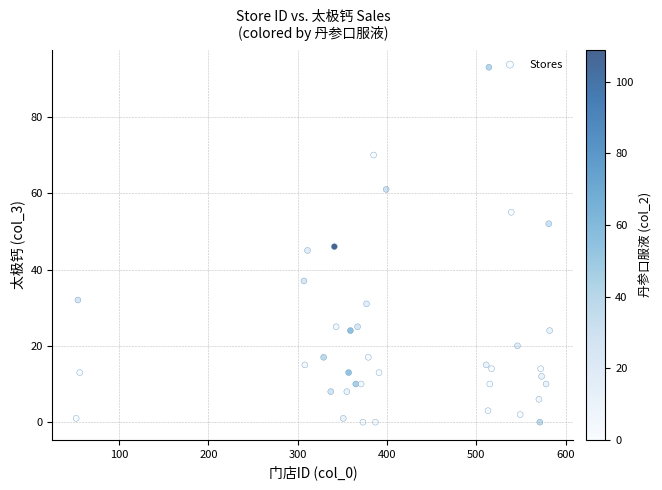

What is the range of X values (max minus min)?

530